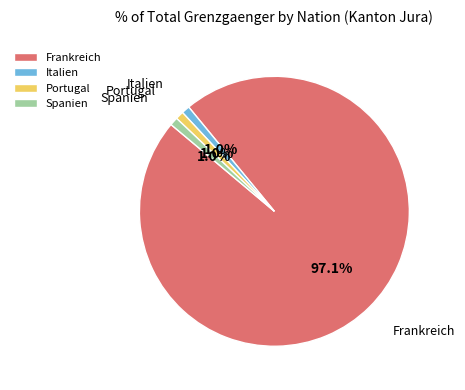

Count the number of slices in the pie.

4